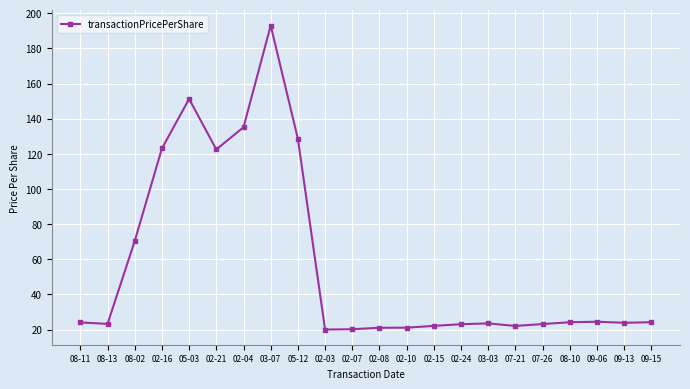

What is the difference between the second highest and minimum values?

131.2